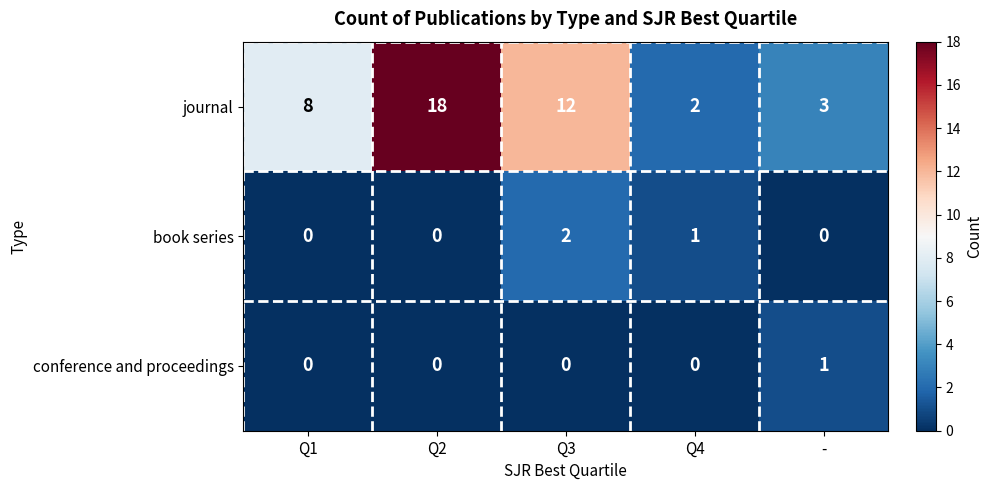

What is the spread (max minus min) of values at -?

3